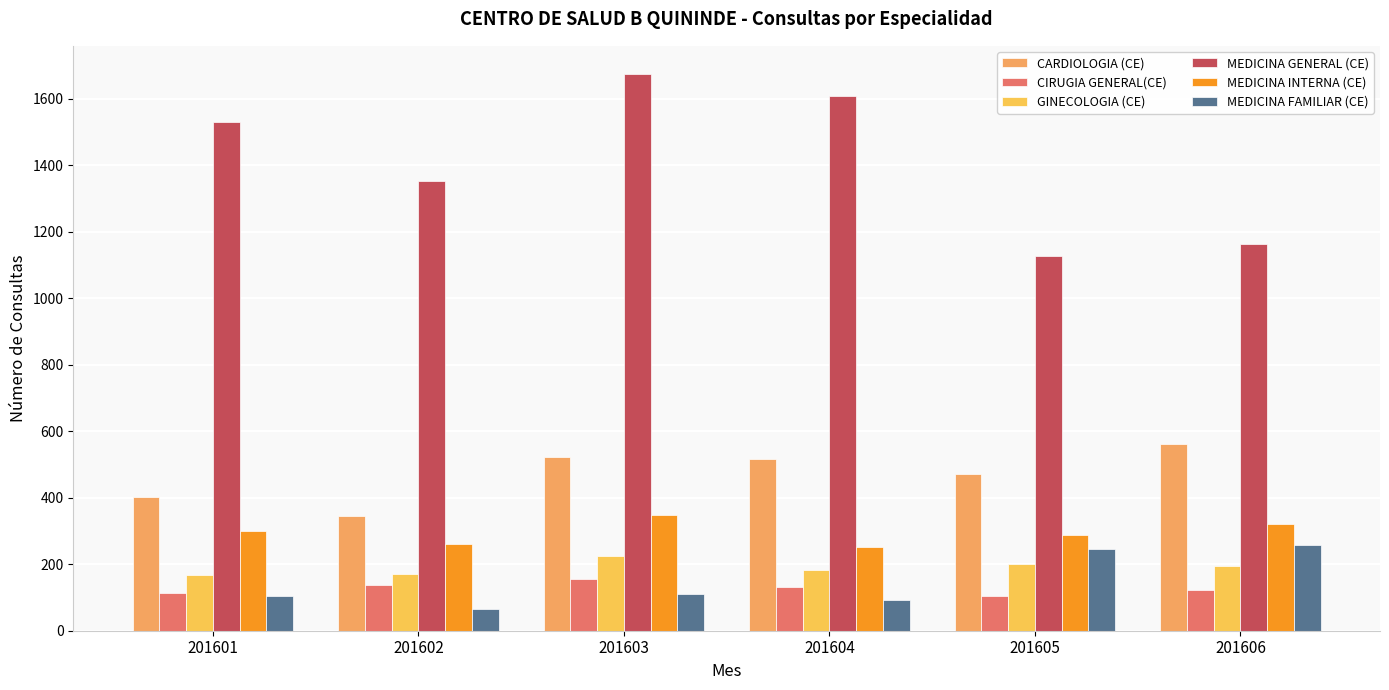

Reading left to right, list all the values displayed in this chart.

CARDIOLOGIA (CE): 201601=401	201602=345	201603=524	201604=518	201605=473	201606=562
CIRUGIA GENERAL(CE): 201601=115	201602=139	201603=155	201604=133	201605=103	201606=124
GINECOLOGIA (CE): 201601=168	201602=170	201603=225	201604=184	201605=202	201606=194
MEDICINA GENERAL (CE): 201601=1532	201602=1354	201603=1676	201604=1610	201605=1128	201606=1165
MEDICINA INTERNA (CE): 201601=300	201602=260	201603=348	201604=253	201605=288	201606=321
MEDICINA FAMILIAR (CE): 201601=104	201602=64	201603=109	201604=92	201605=245	201606=259